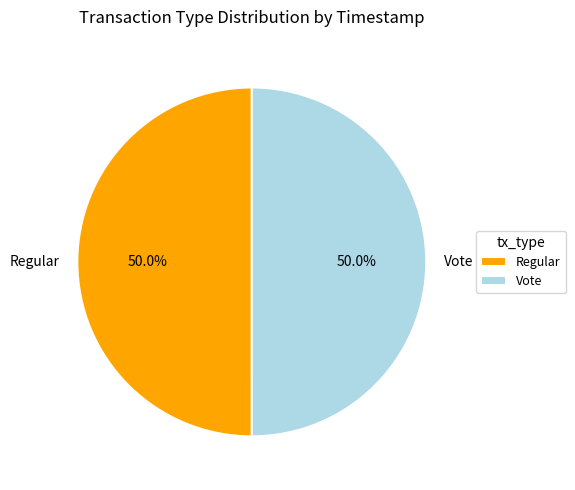

What is the ratio of the value at Regular to the value at Vote?

1.0